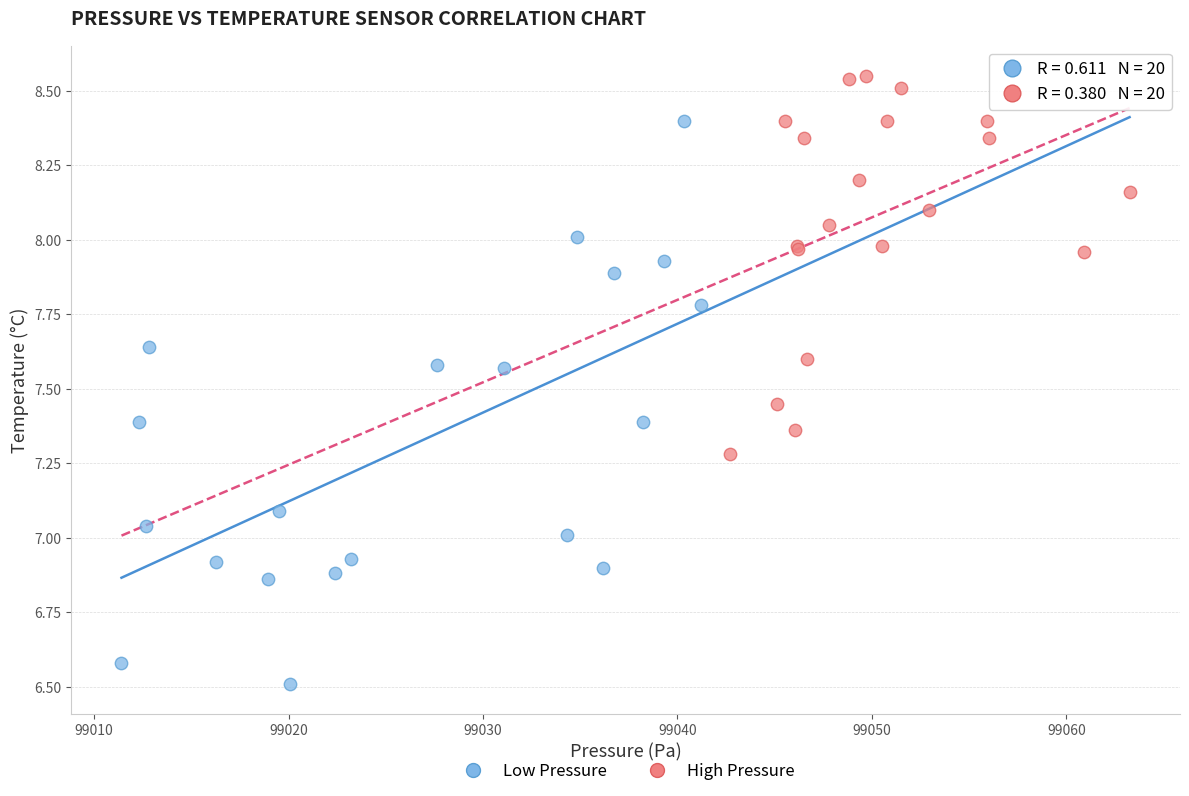

Which series has the widest spread of Y values?

Low Pressure